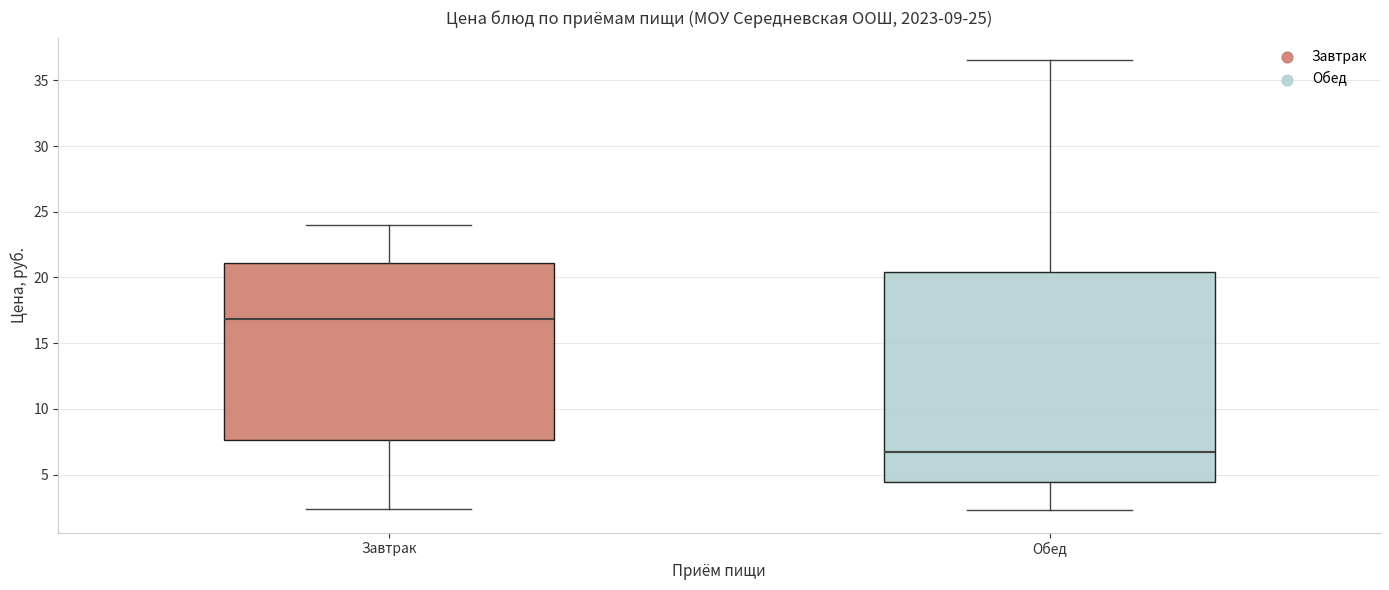

Comparing the boxes themselves (not the whiskers), which one is the tallest?

Обед